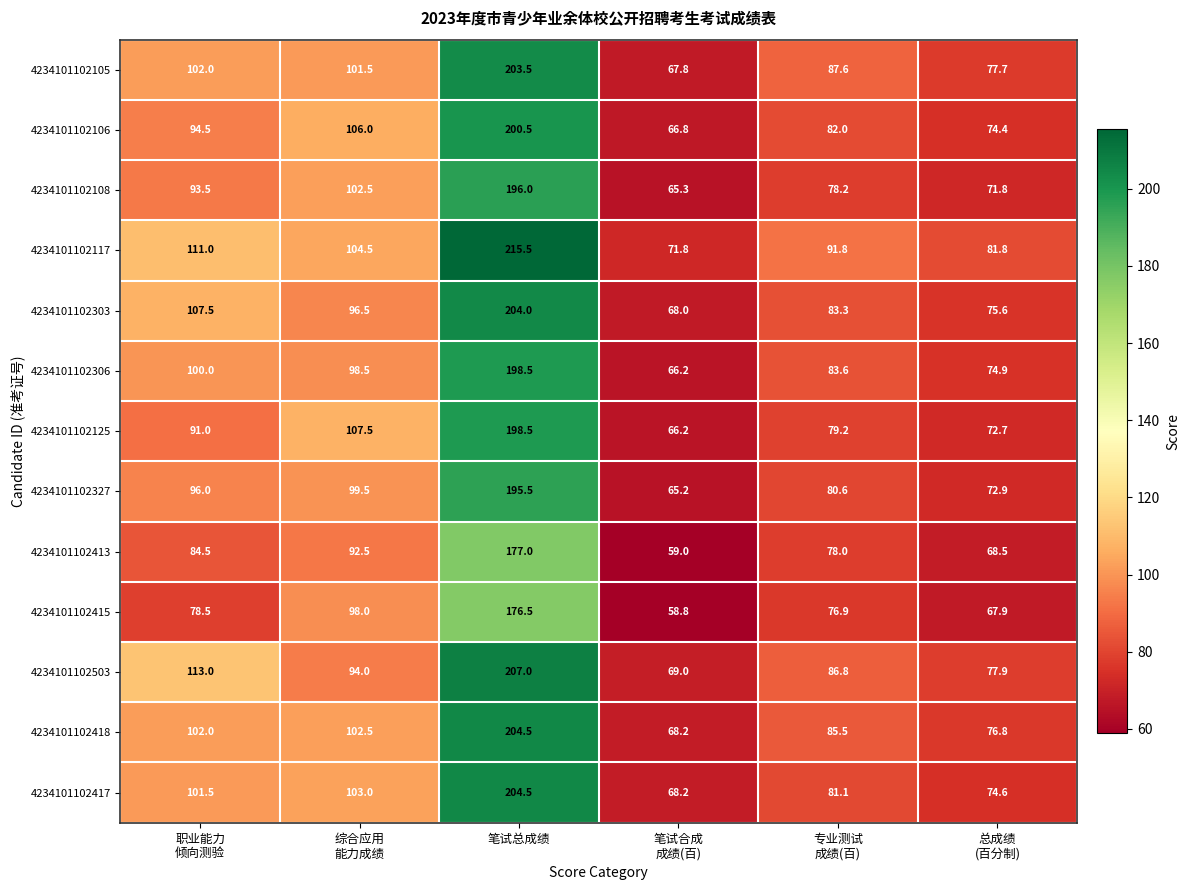

Which series has the widest spread of values?

4234101102117